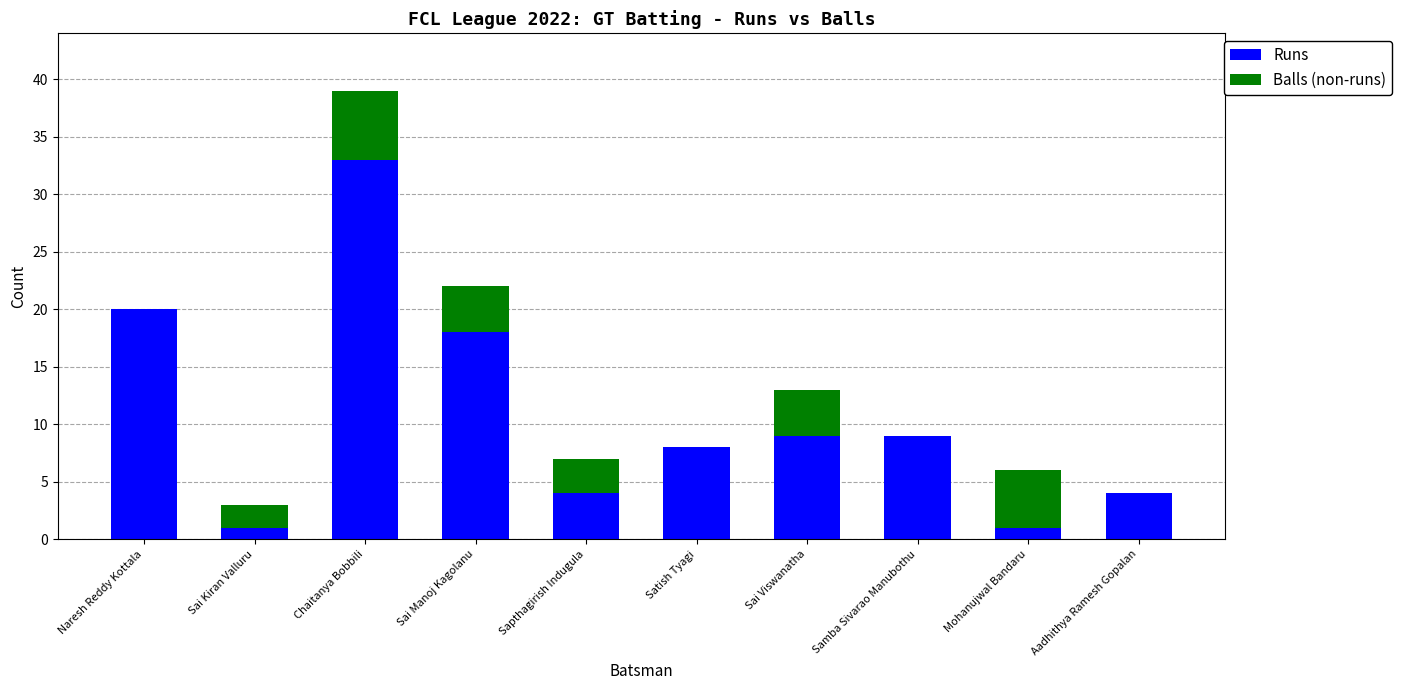

At which category is the sum across all series the highest?

Chaitanya Bobbili